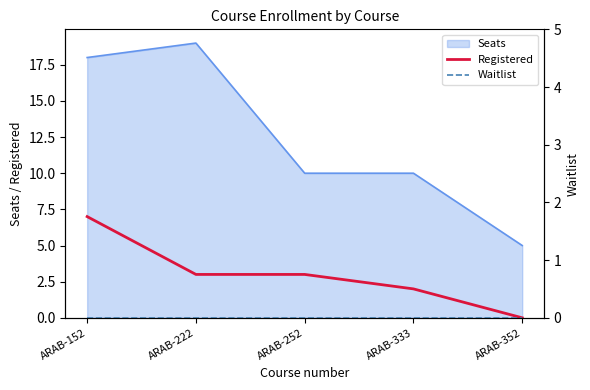

At which label is Waitlist closest to 0?

ARAB-152